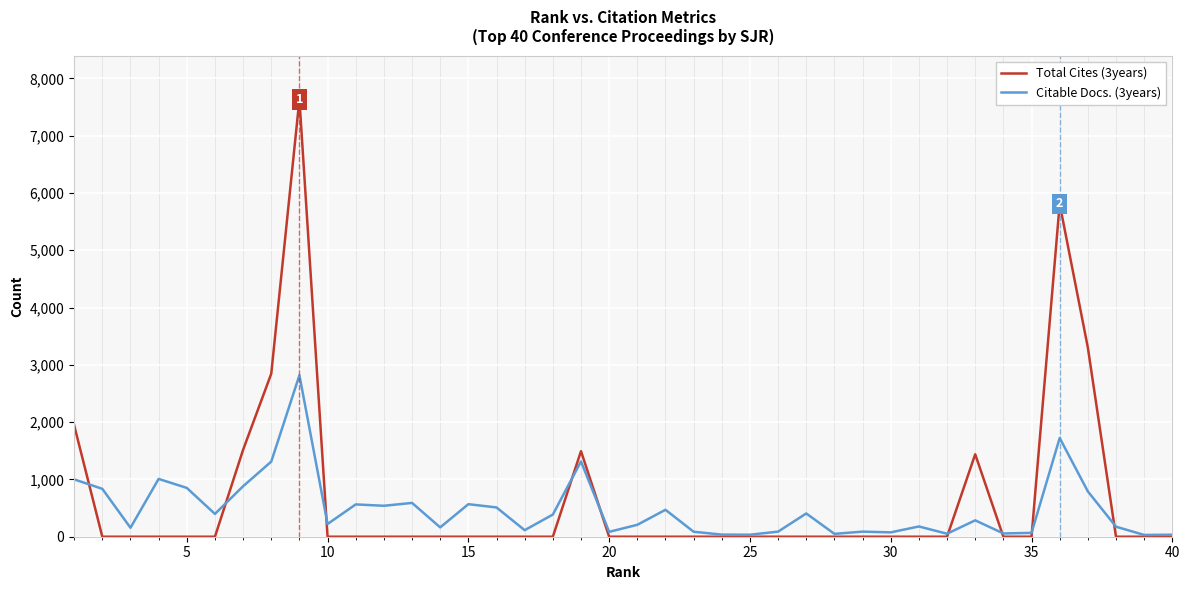

Rank the series by their maximum value, from highest to lowest.

Total Cites (3years), Citable Docs. (3years)